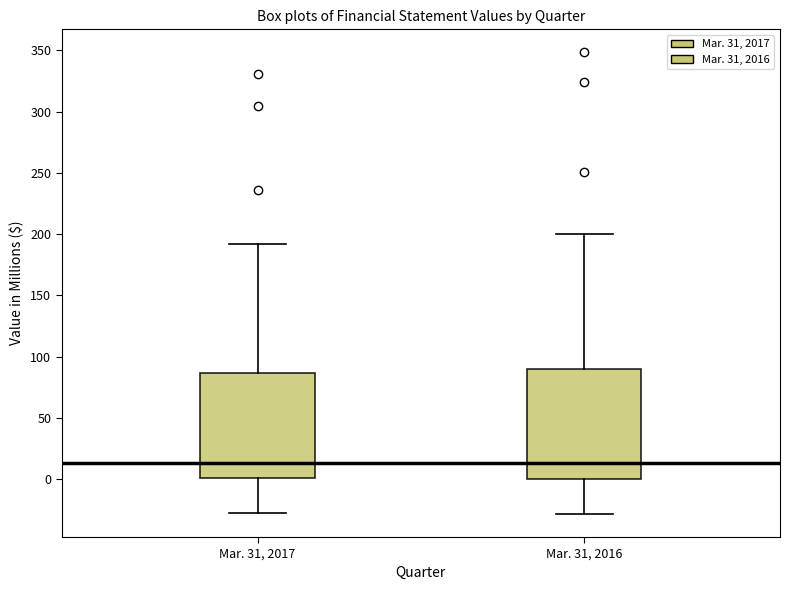

Where does the median line of the box for Mar. 31, 2016 sit on the y-axis? The values are not printed on the chart, so give them approximately, as read against the axis.

15